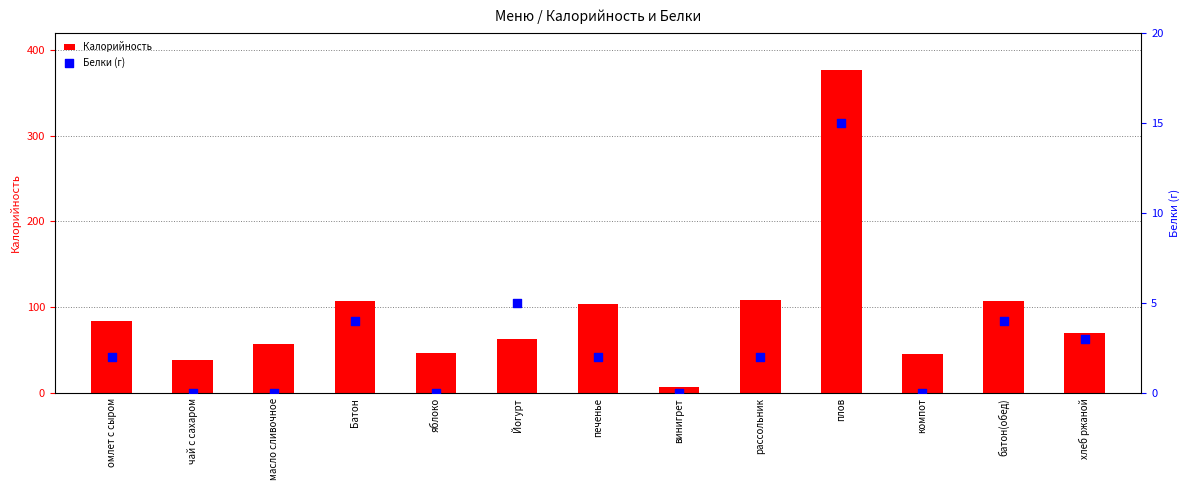

What are all the series names shown in the legend?

Калорийность, Белки (г)